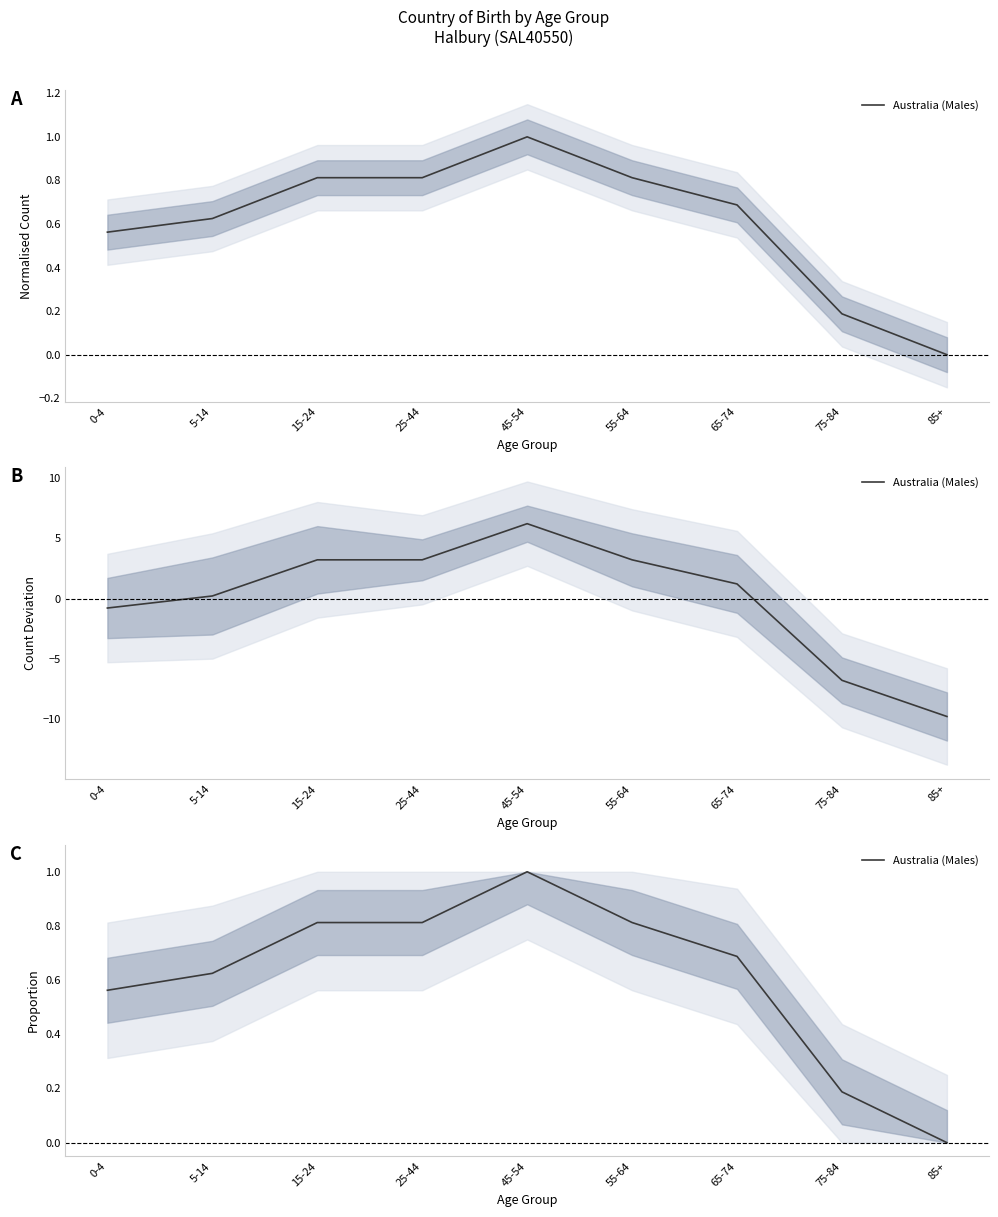

The value at 55-64 is 1.1. True or false?

False